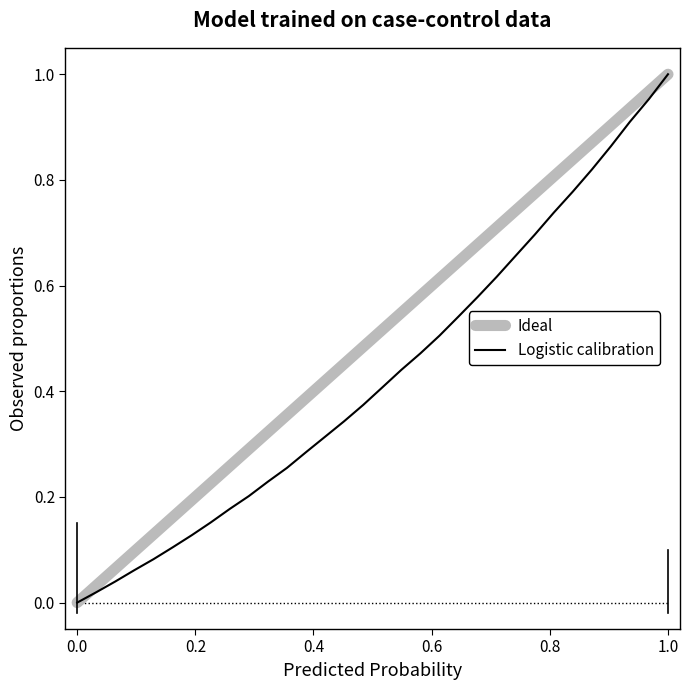

Is it true that the value at 222.6447 is 0.7?

True